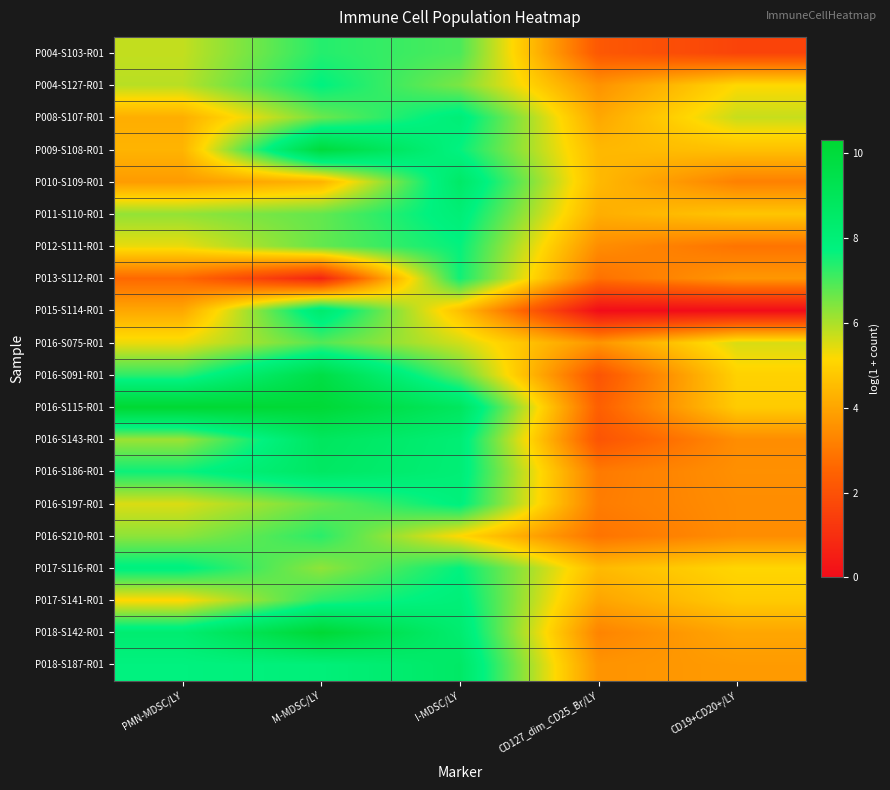

What is the difference between the highest and lowest values at I-MDSC/LY?

4.3